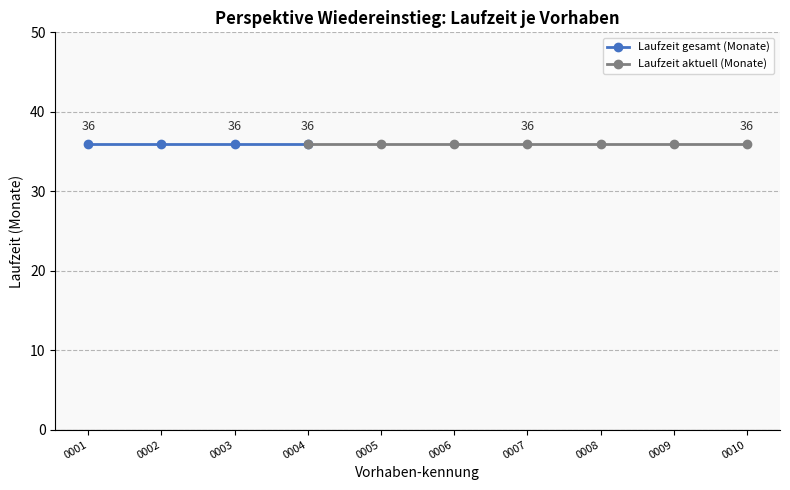

Which category has the highest value in the Laufzeit gesamt (Monate) series?

PWE.0001.19